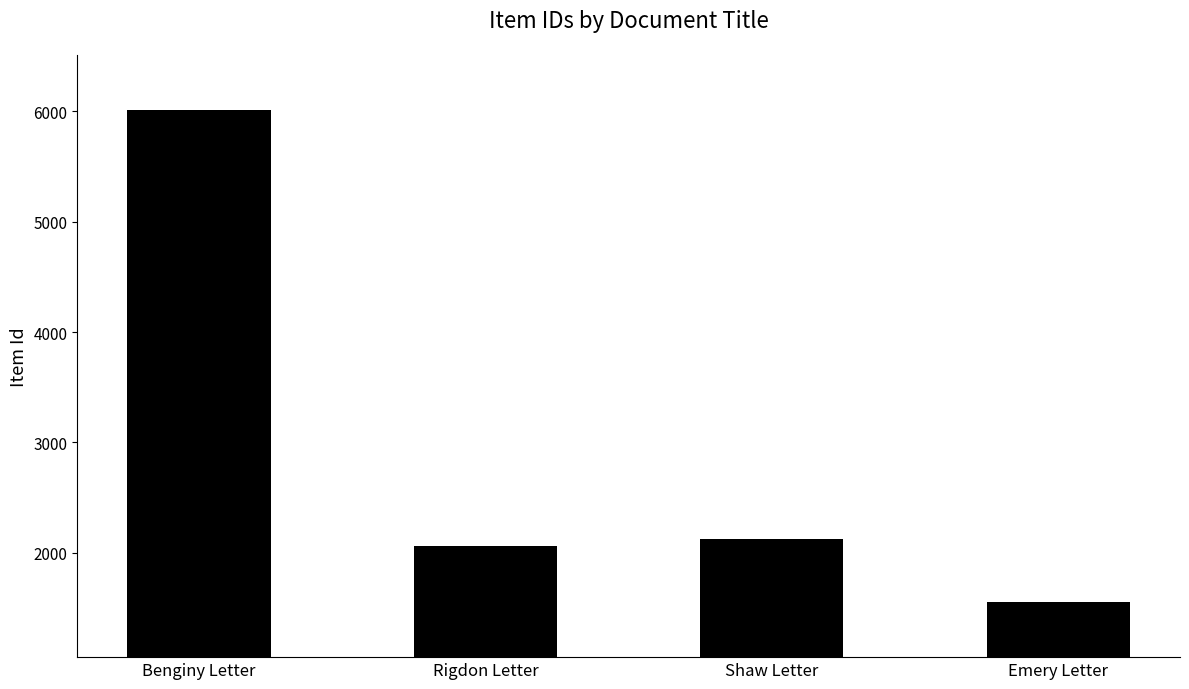

How many series are shown in this chart?

1